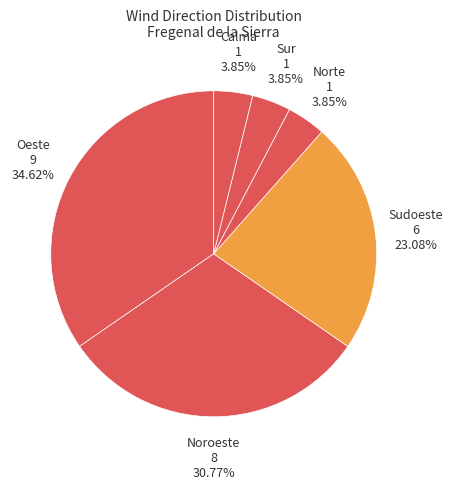

Count the number of slices in the pie.

6